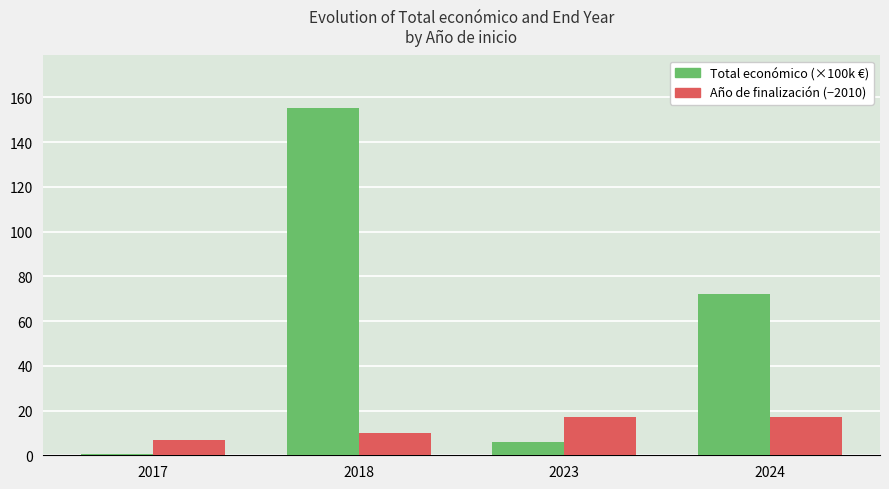

What is the smallest value displayed?

0.6